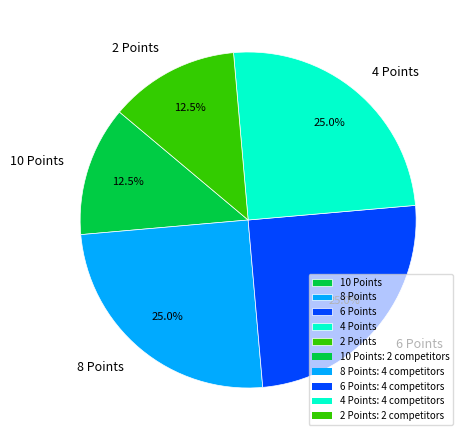

What is the ratio of the value at 10 Points to the value at 6 Points?

0.5